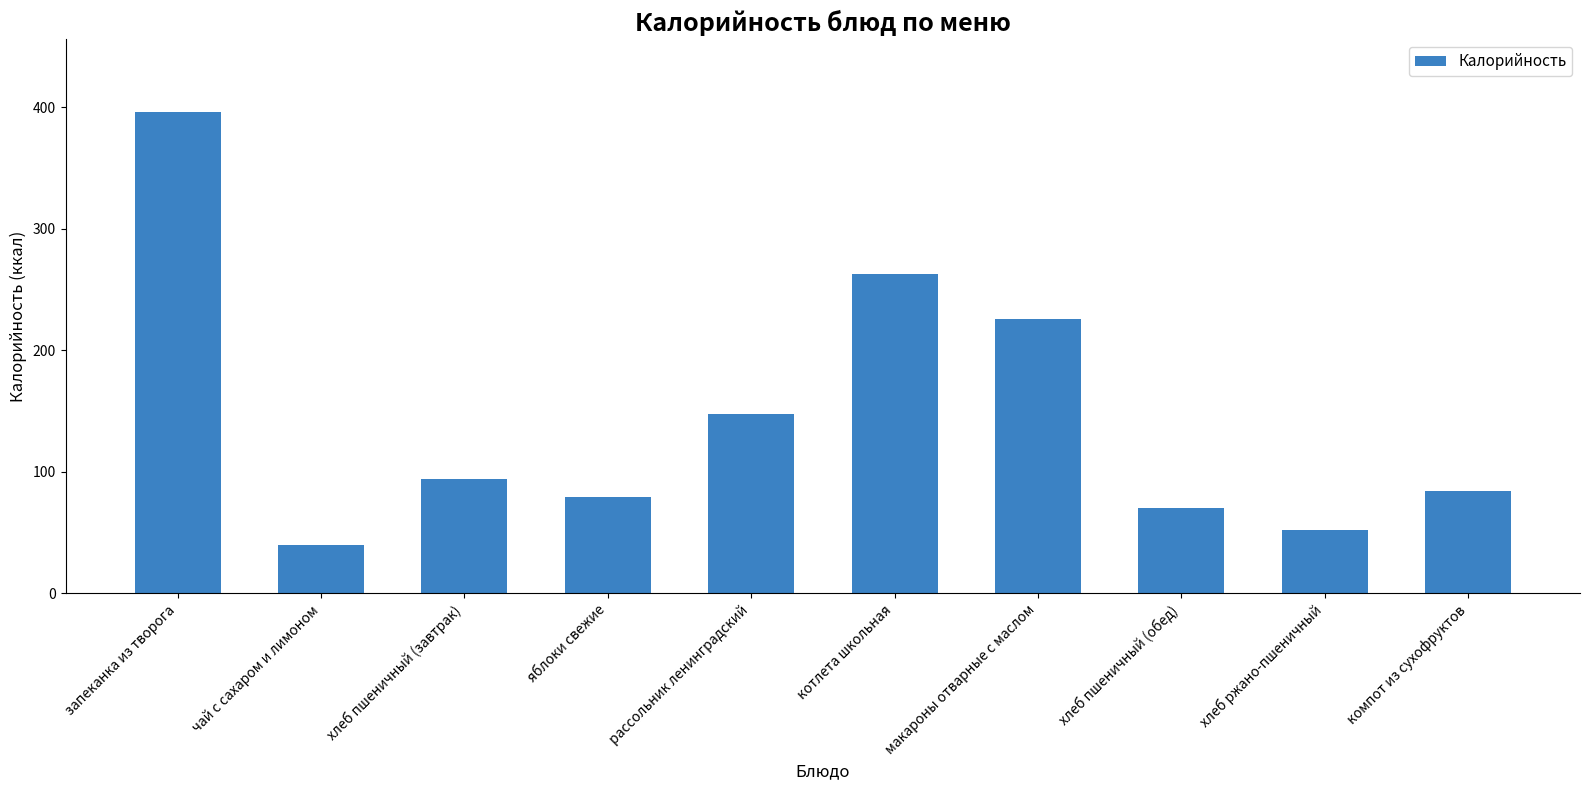

Where is the data nearest to the value 218?

макароны отварные с маслом